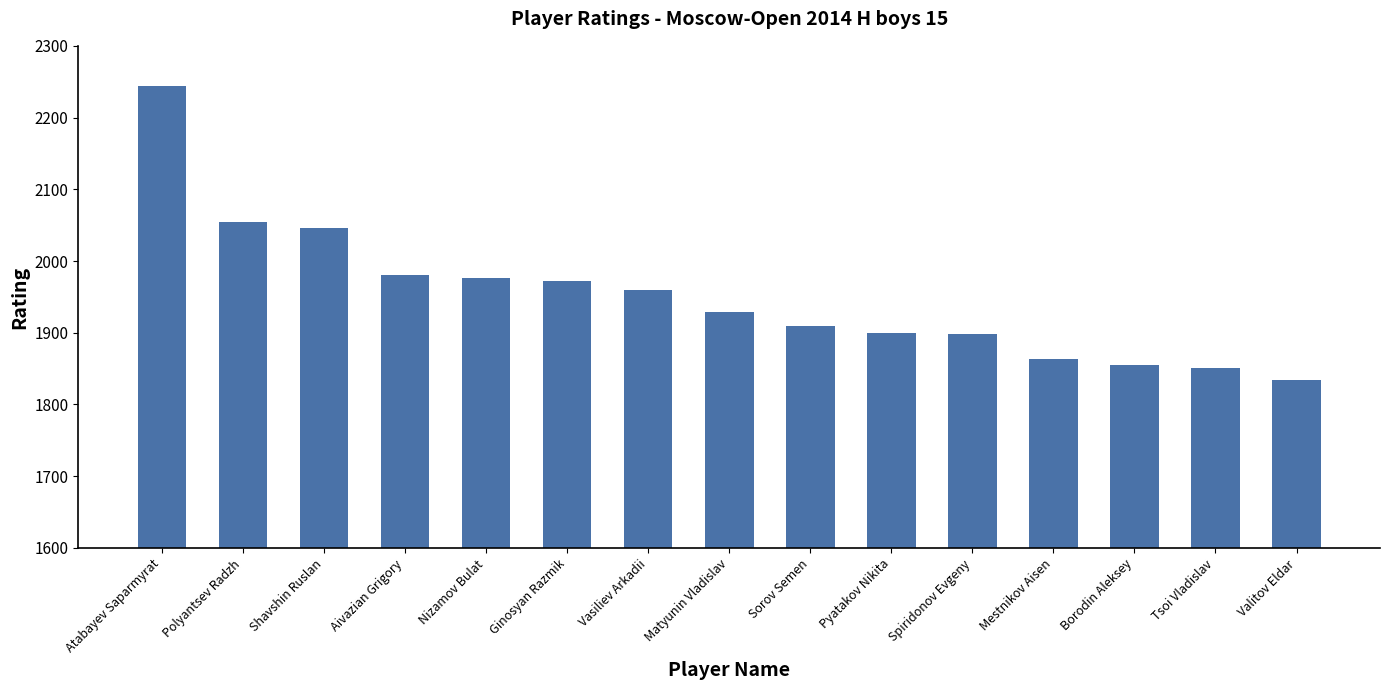

True or false: the data shows 1909 at Sorov Semen.

True